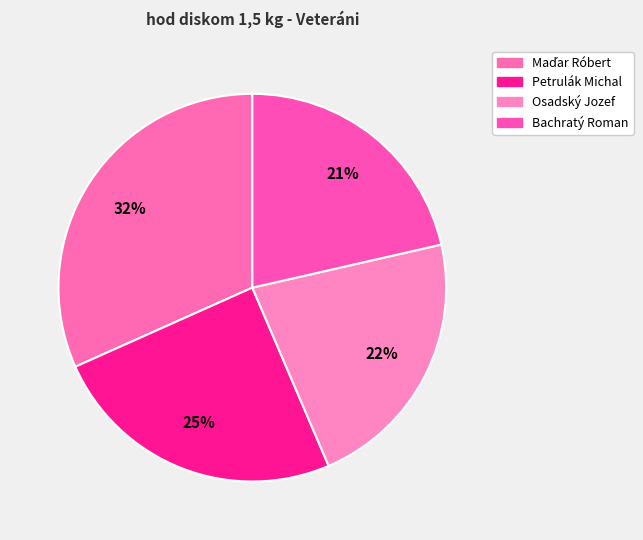

What percentage is the Bachratý Roman slice, to the nearest percent?

21%